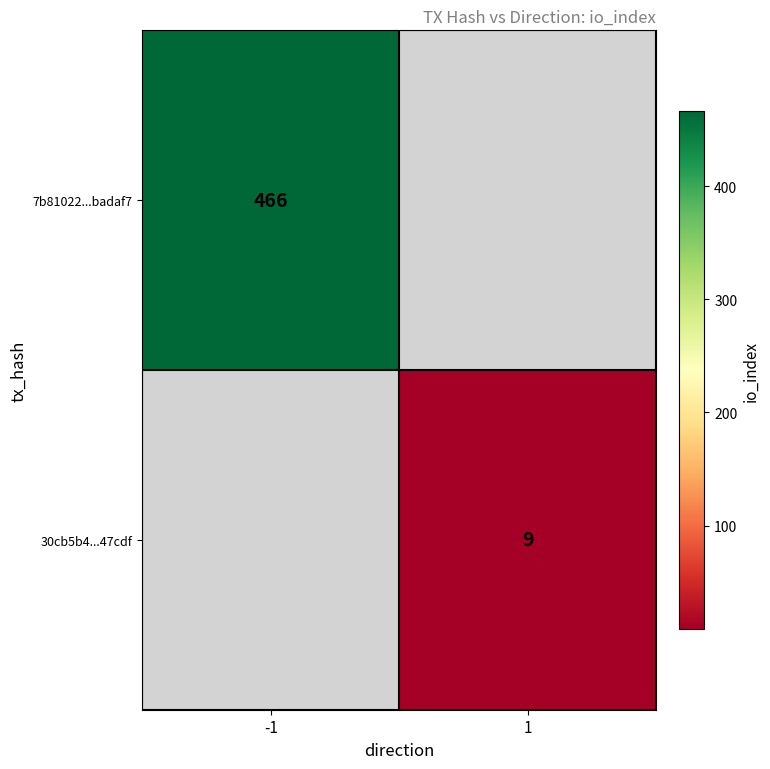

Which has a higher value, 1 or -1?

-1